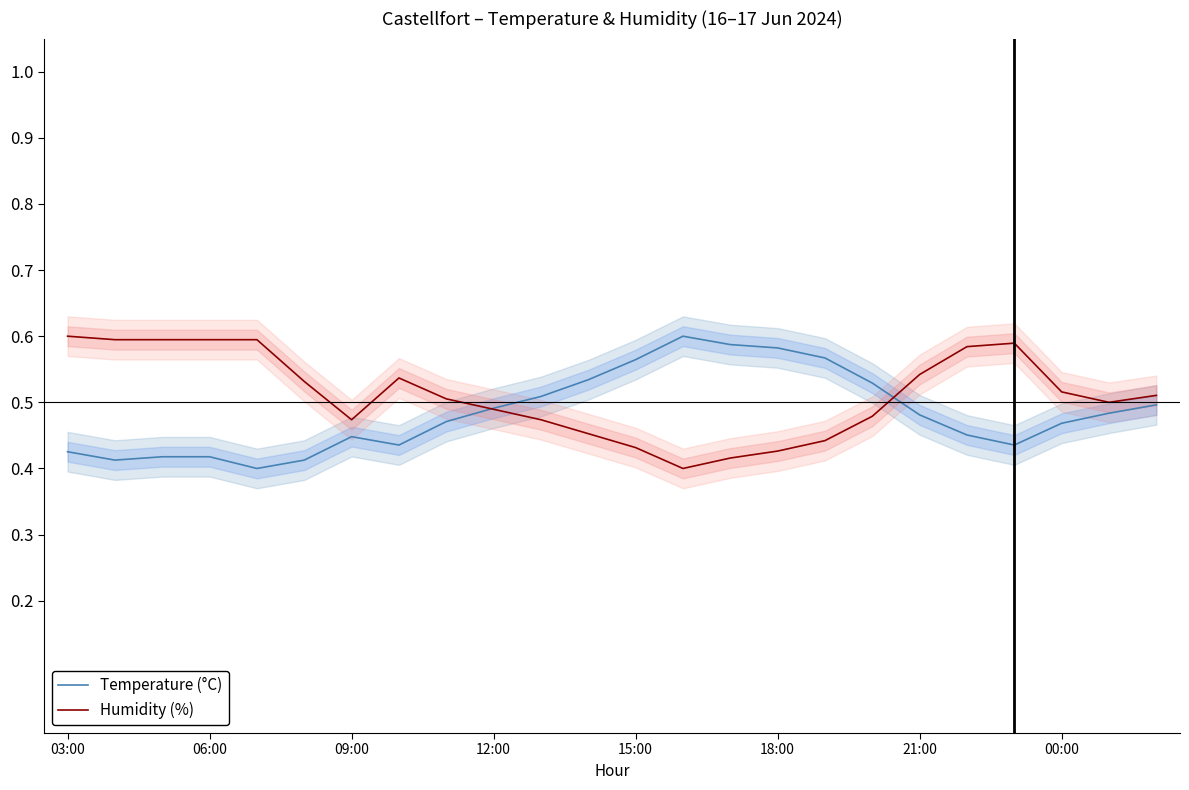

The Humidity (%) series shows 0.3 at 12:00. True or false?

False